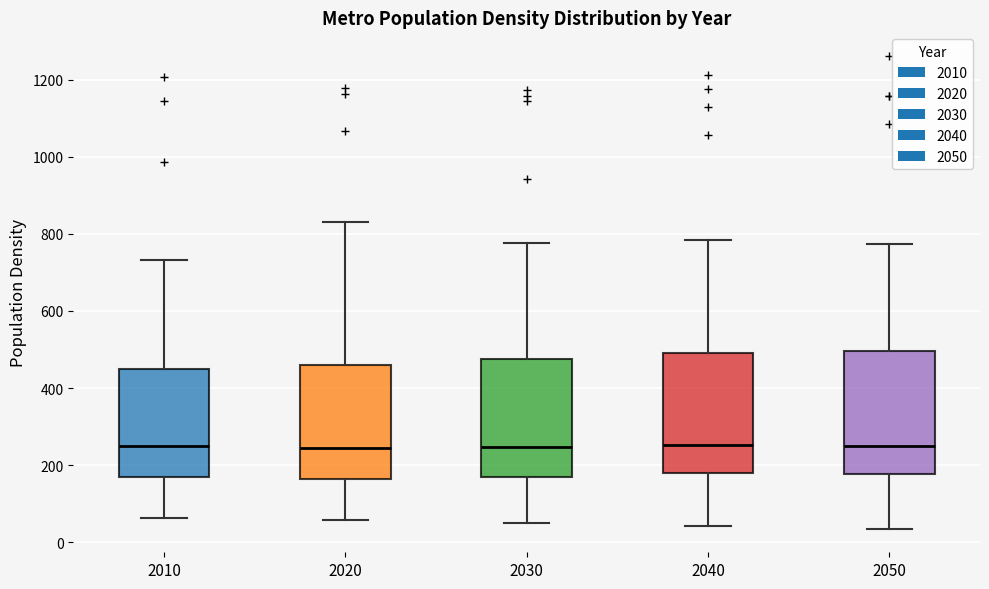

Reading left to right, read every box against the y-axis: the position of its median line, the range the box covers, and the ends of its whiskers. The values are not printed on the chart, so give them approximately, as read against the axis.

2010: median 260, box 160 to 440, whiskers 60 to 740
2020: median 240, box 160 to 460, whiskers 60 to 840
2030: median 240, box 180 to 480, whiskers 60 to 780
2040: median 260, box 180 to 500, whiskers 40 to 780
2050: median 240, box 180 to 500, whiskers 40 to 780